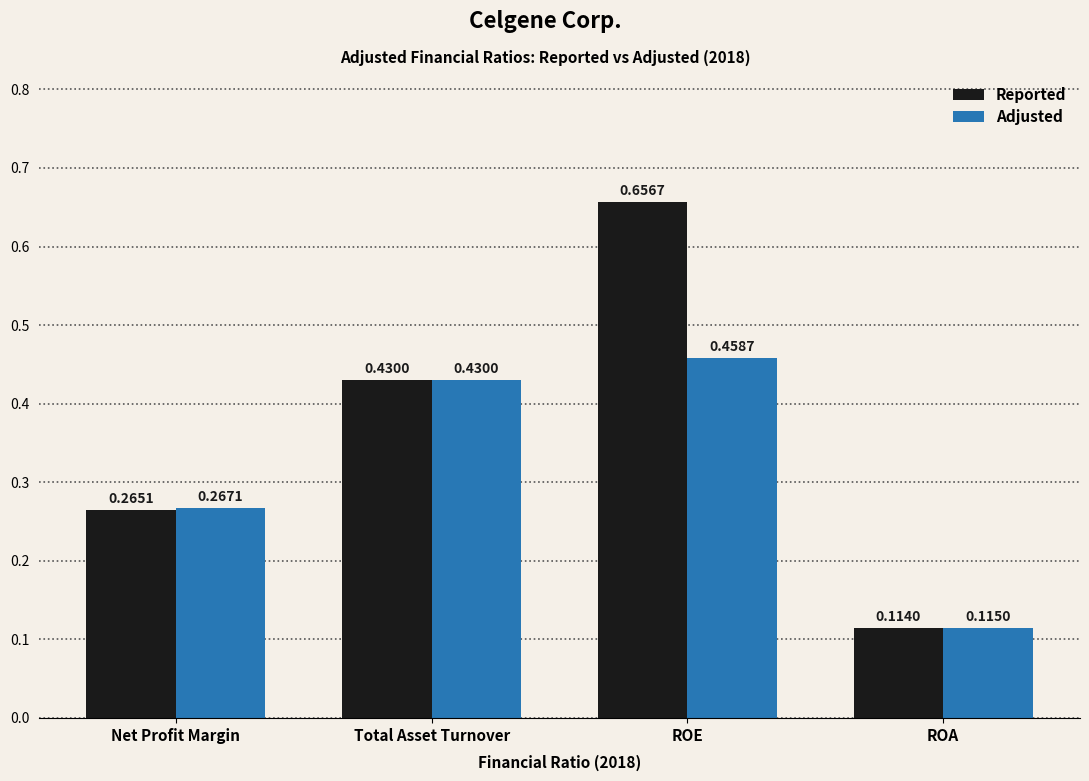

Between Total Asset Turnover and ROA, which series saw the biggest shift?

Reported